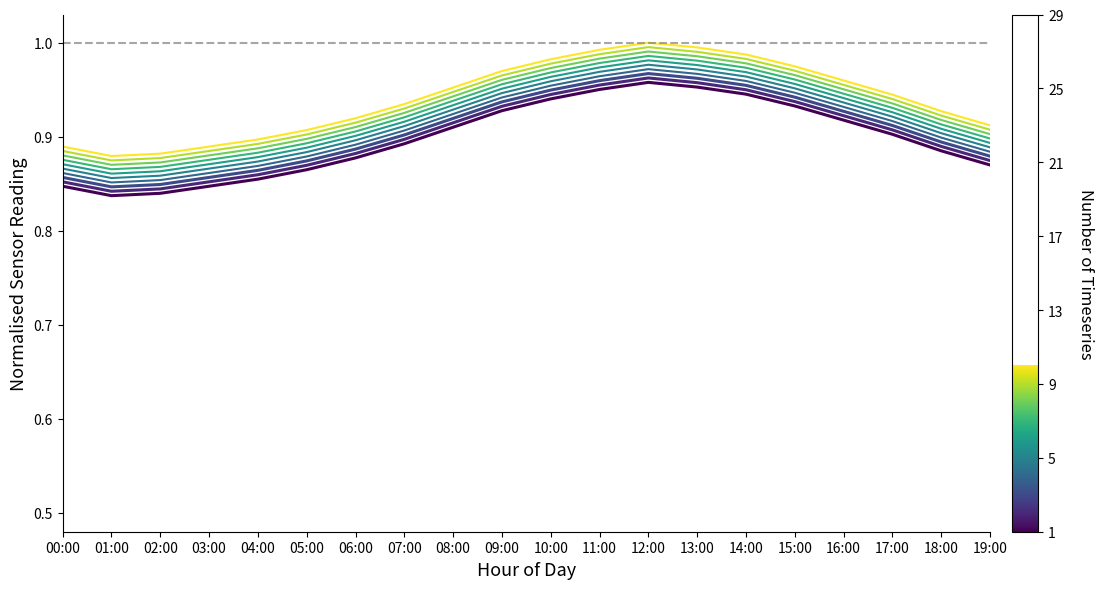

Which category has the highest value across all series?

12:00